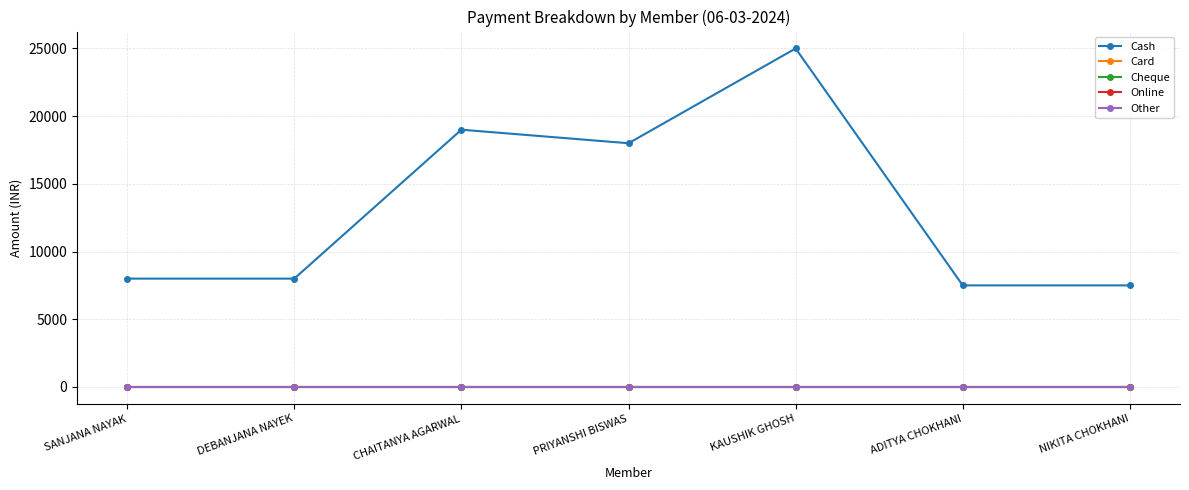

At ADITYA CHOKHANI, list the series in order from smallest to largest.

Card, Cheque, Online, Other, Cash